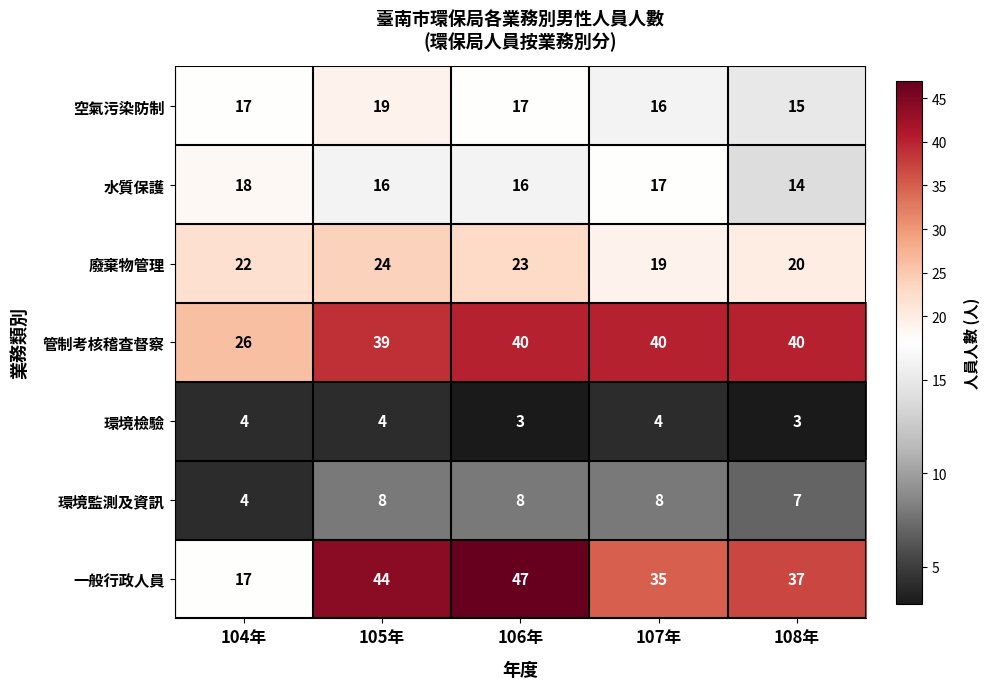

Is it true that 環境檢驗 equals 4 at 105年?

True